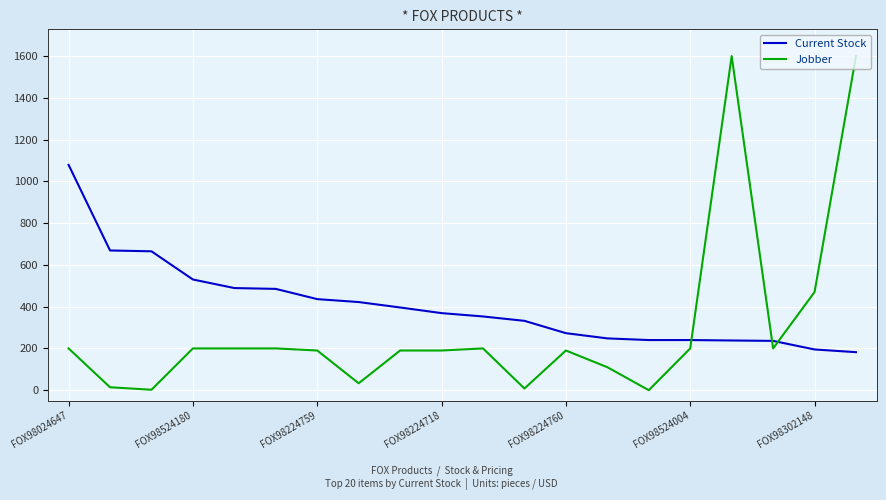

Which series has the largest total across all categories?

Current Stock